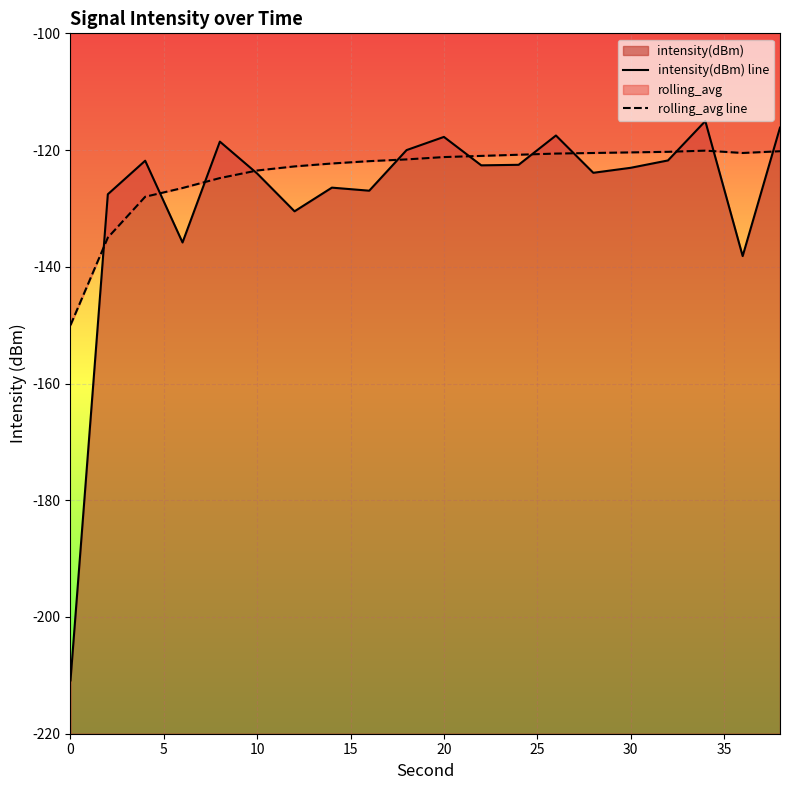

What is the highest value of the rolling_avg line series?

-120.1